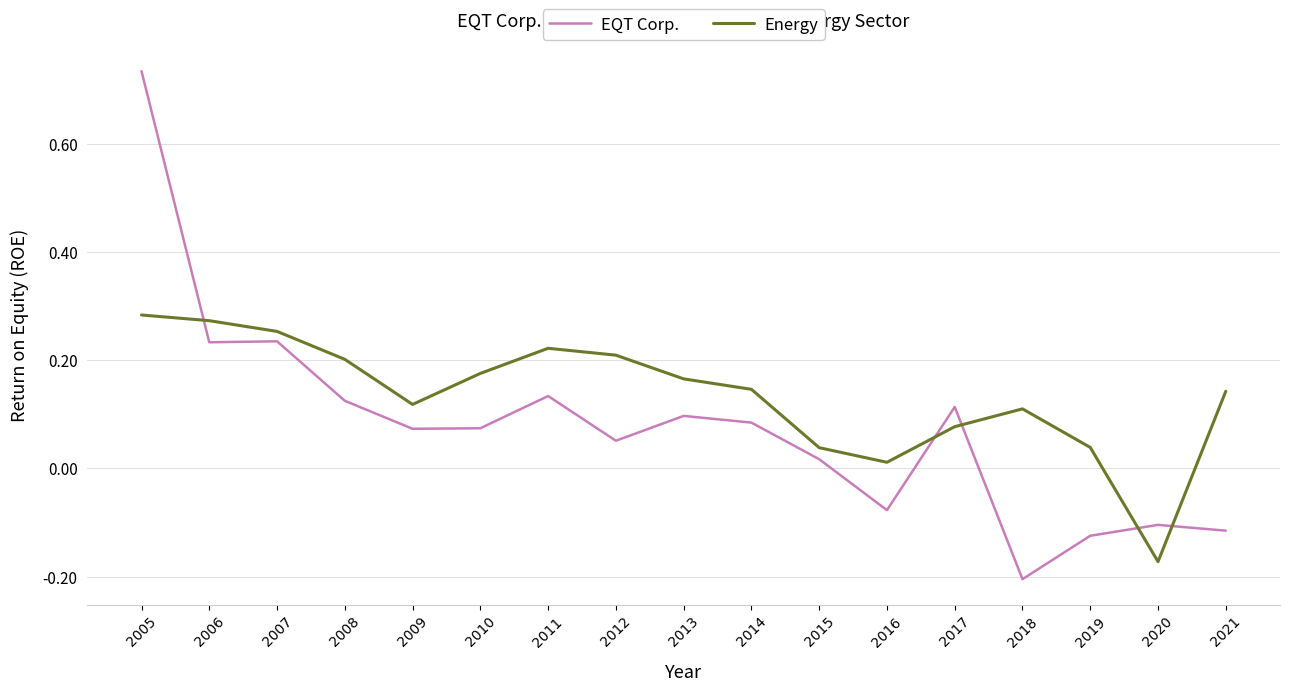

At which label does Energy first exceed 0?

2005